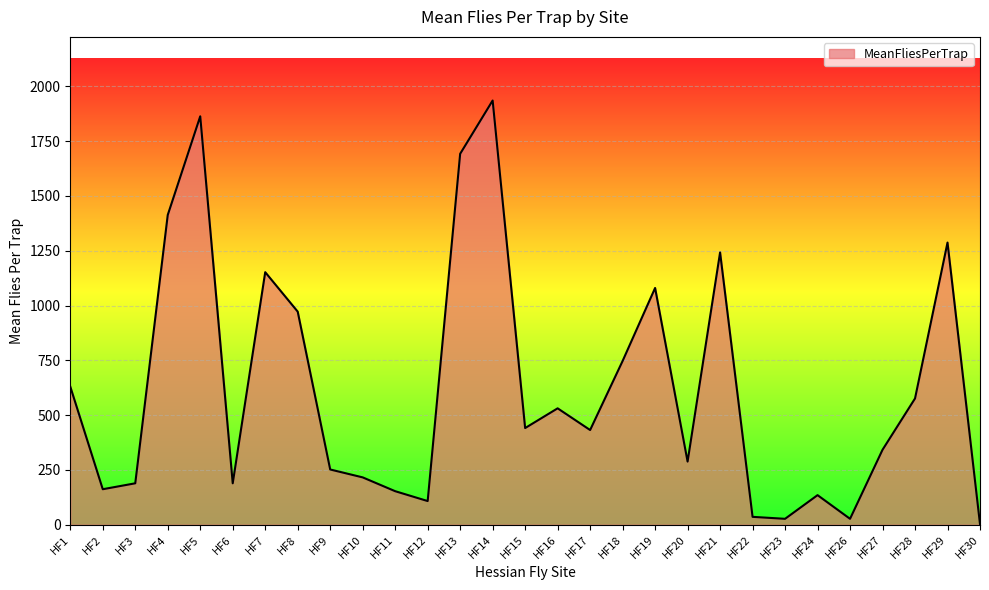

What is the average value?

625